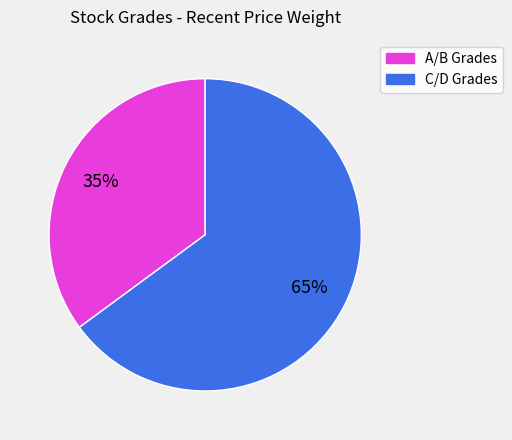

To the nearest percent, what is the difference between the largest and smallest slice percentages?

30%